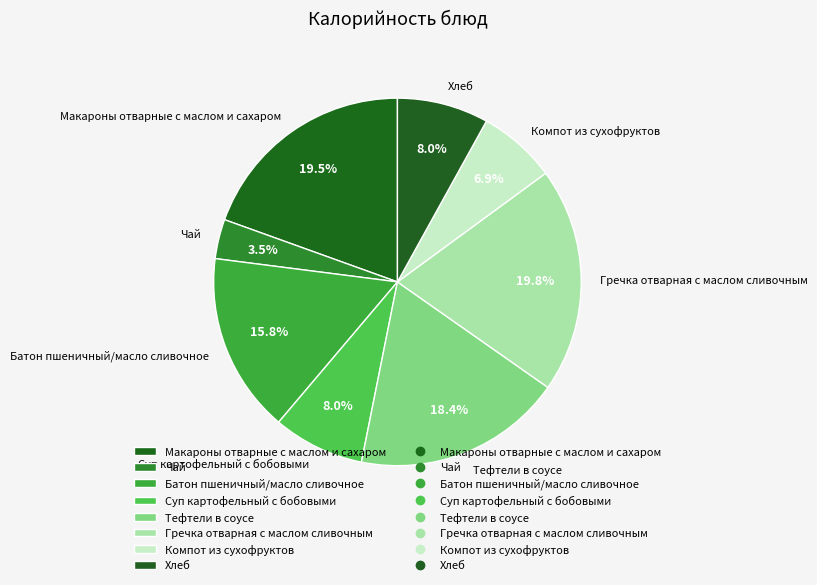

To the nearest percent, what percentage of the pie is Гречка отварная с маслом сливочным?

20%